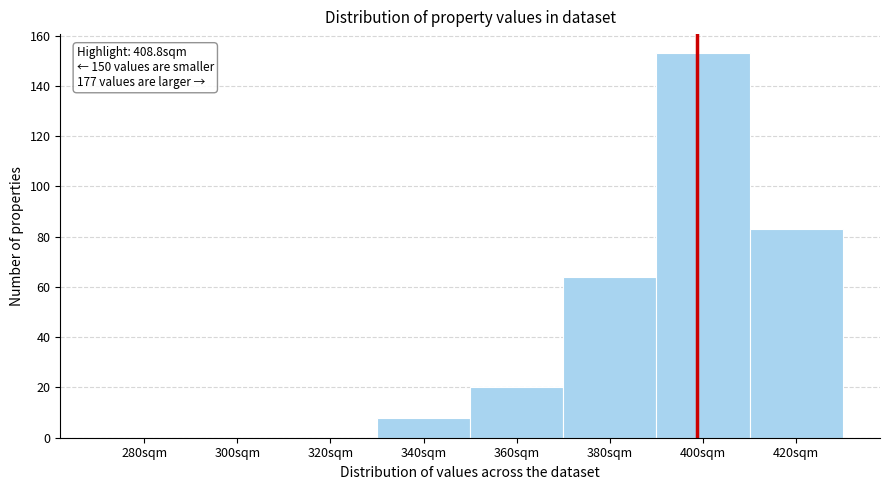

Reading left to right, transcribe all the data shown in this chart.

280sqm=0	300sqm=0	320sqm=0	340sqm=8	360sqm=20	380sqm=64	400sqm=153	420sqm=83